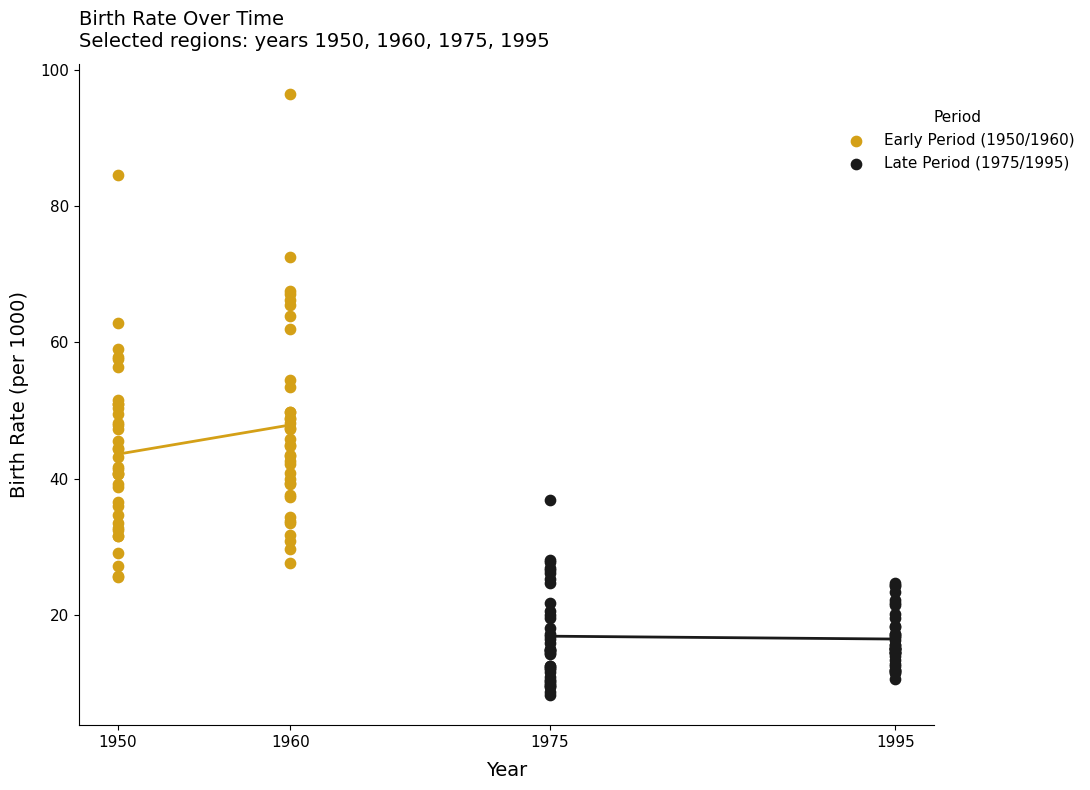

What are all the series names shown in the legend?

Early Period (1950/1960), Late Period (1975/1995)